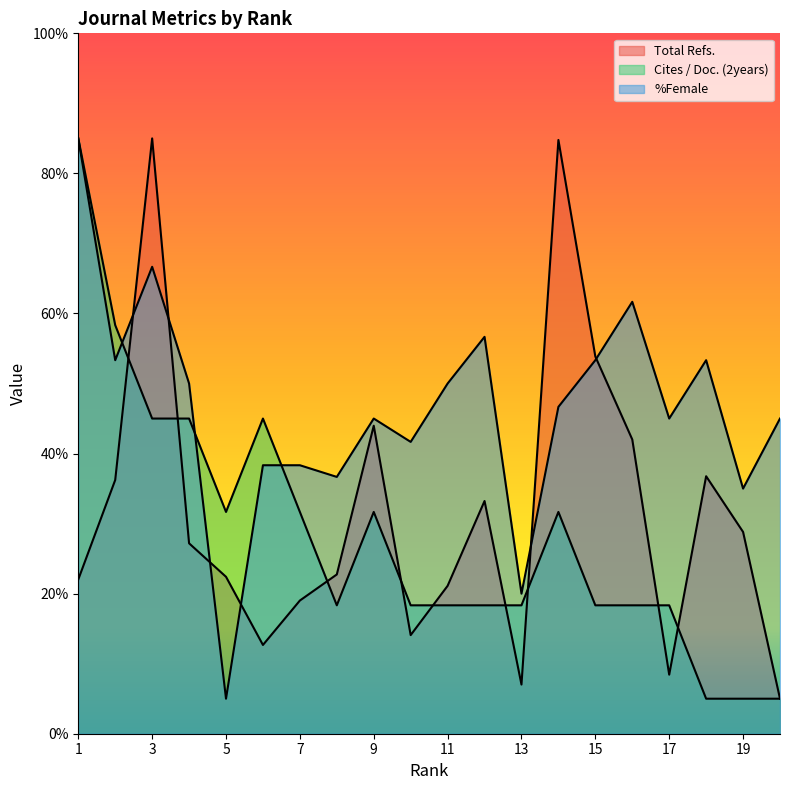

What is the difference between the maximum and minimum values in the Cites / Doc. (2years) series?

80.0